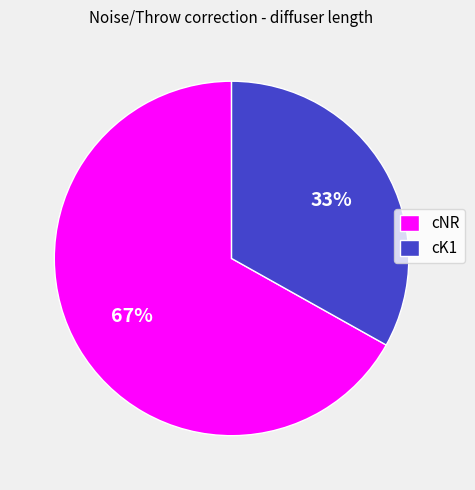

Is it true that cK1 is 25% of the pie?

False